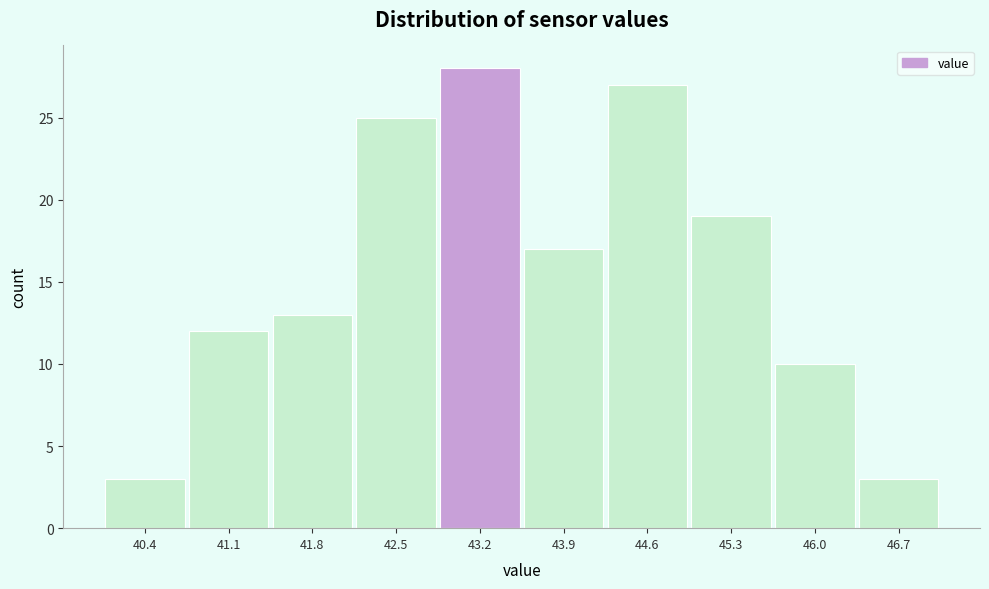

How tall is the bar that spans 45.6 to 46.3 on the x-axis? Neither the bar edges nor the heights are printed on the chart, so give them approximately, as read against the axes.

10